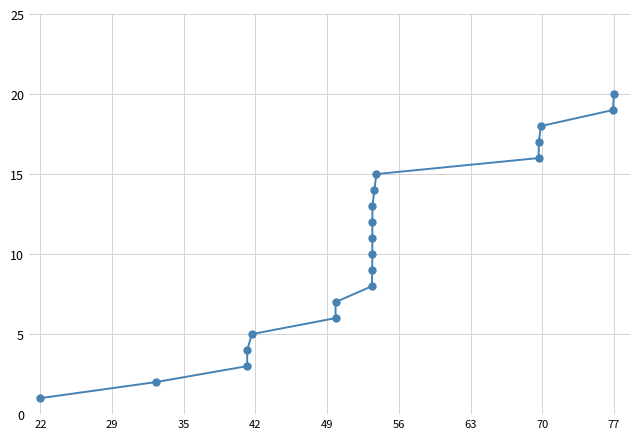

What is the maximum value shown in the chart?

20